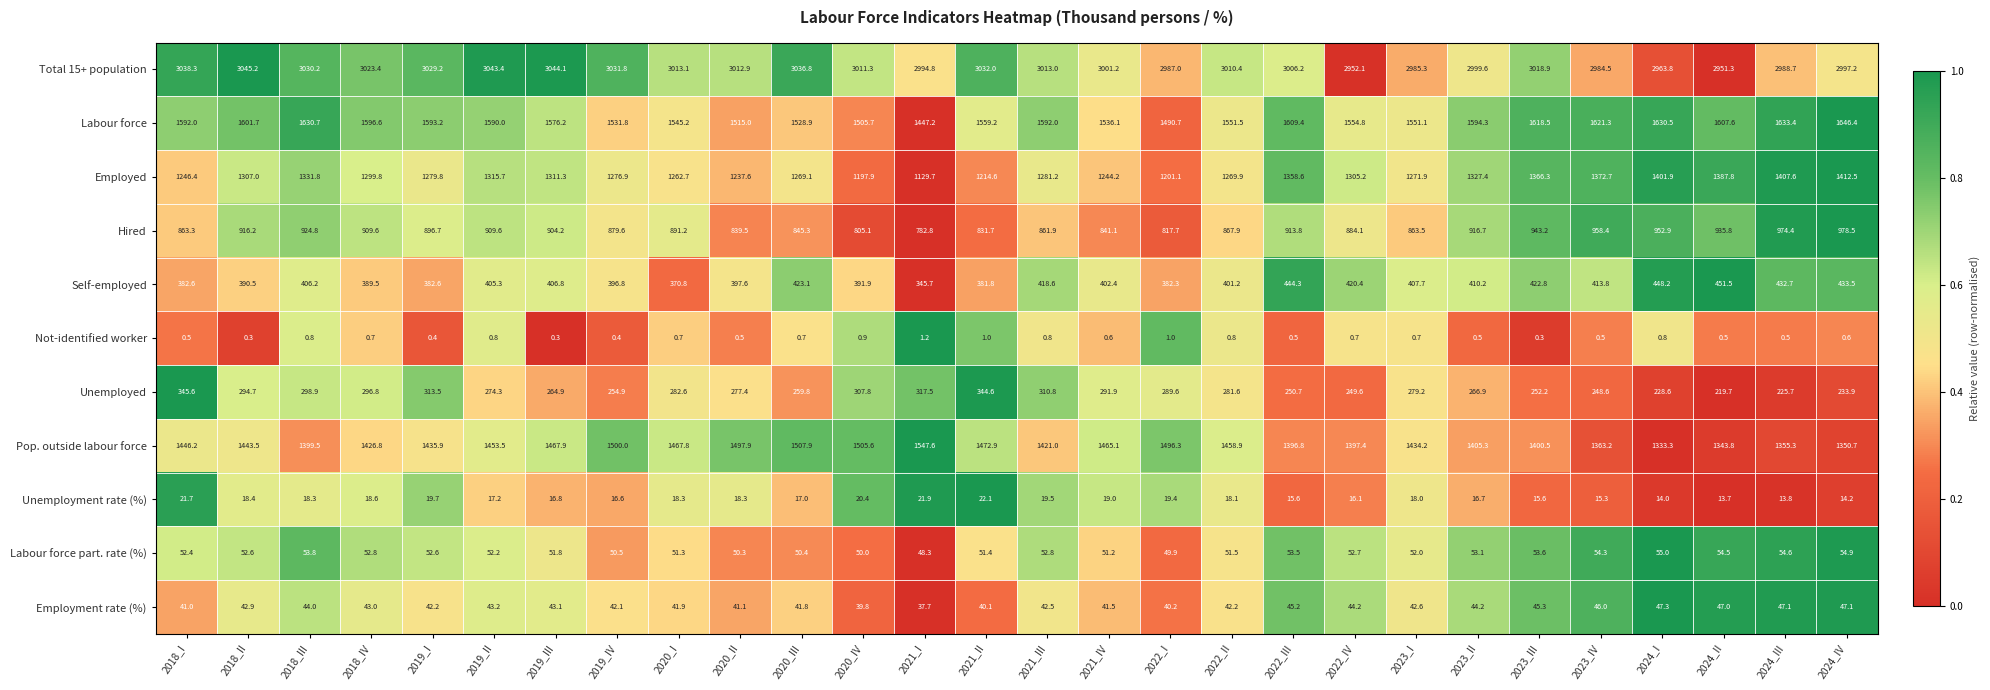

At how many categories does at least one series exceed 808?

28